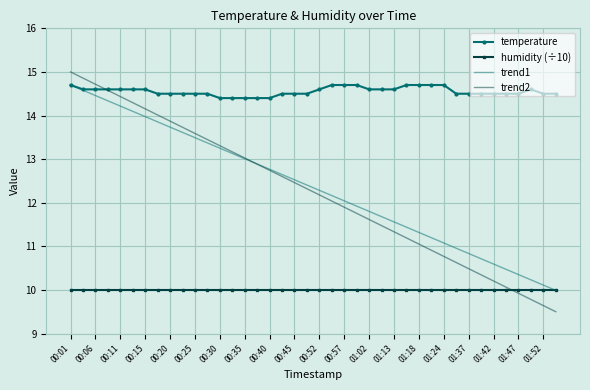

Reading right to left, list all the values displayed in this chart.

01:55=14.5	01:52=14.5	01:50=14.6	01:47=14.5	01:45=14.5	01:42=14.5	01:40=14.5	01:37=14.5	01:35=14.5	01:24=14.7	01:21=14.7	01:18=14.7	01:15=14.7	01:13=14.6	01:04=14.6	01:02=14.6	00:59=14.7	00:57=14.7	00:55=14.7	00:52=14.6	00:47=14.5	00:45=14.5	00:42=14.5	00:40=14.4	00:37=14.4	00:35=14.4	00:32=14.4	00:30=14.4	00:28=14.5	00:25=14.5	00:23=14.5	00:20=14.5	00:18=14.5	00:15=14.6	00:13=14.6	00:11=14.6	00:08=14.6	00:06=14.6	00:03=14.6	00:01=14.7